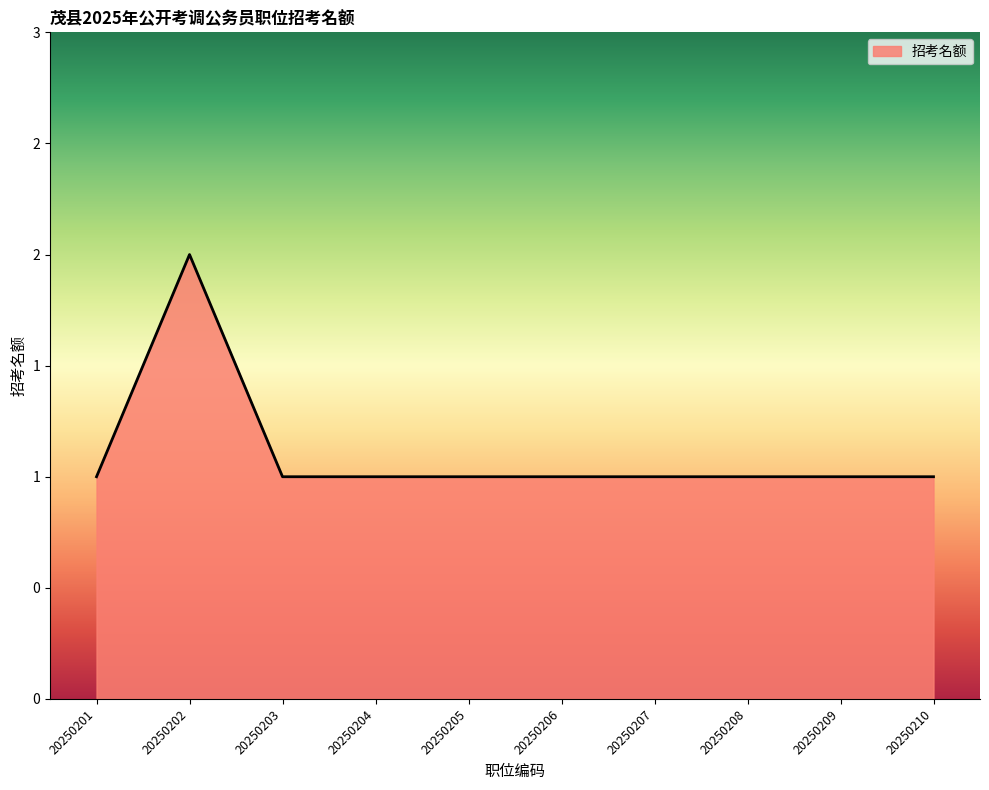

How many values are between 1 and 2?

10